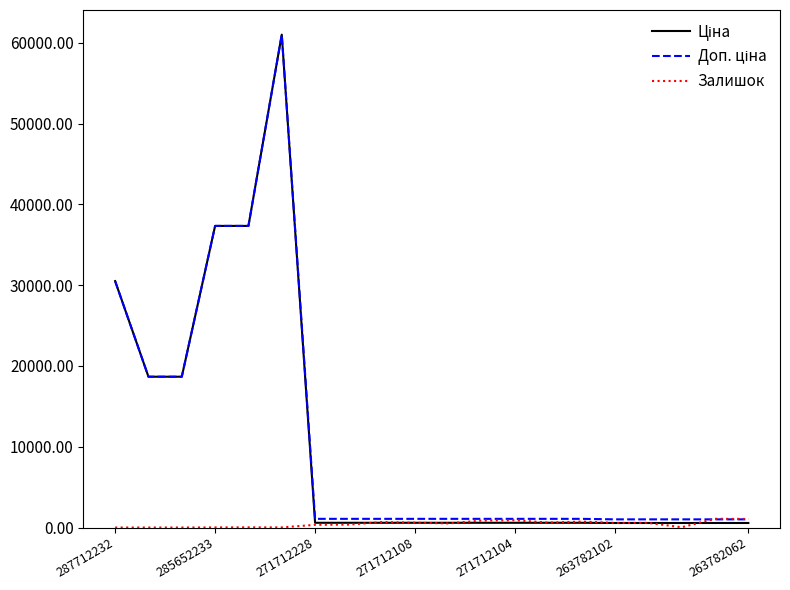

What is the maximum value shown in the chart?

61024.7